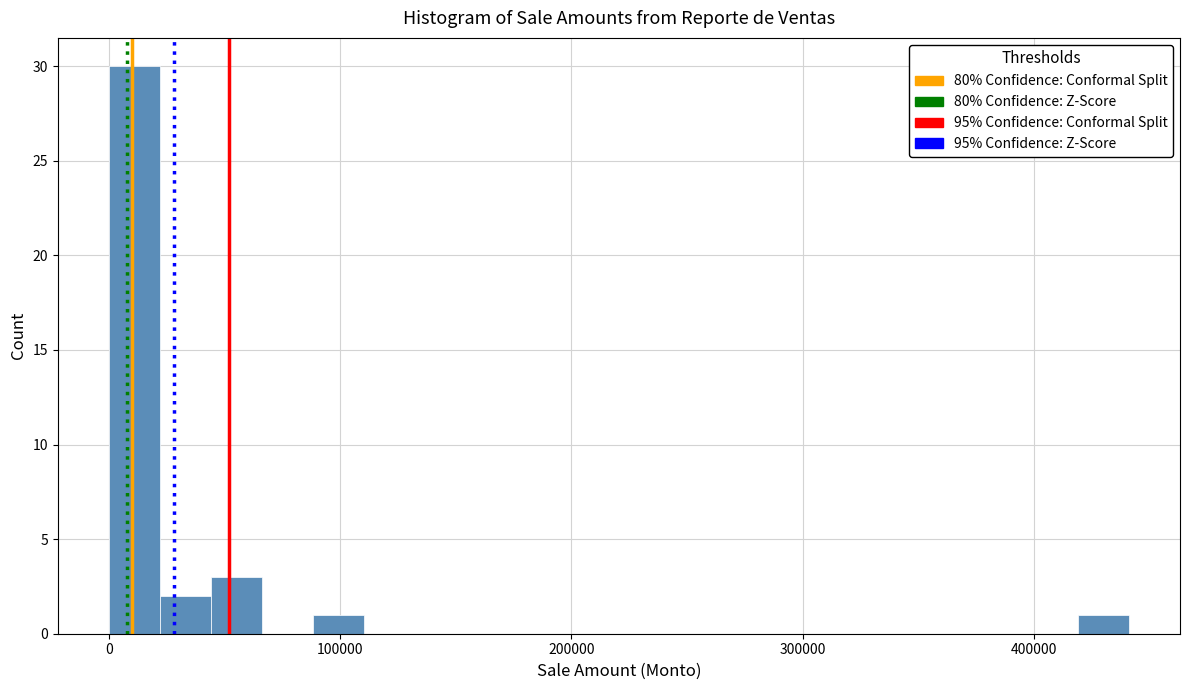

Around what value on the x-axis is the tallest bar? Give the approximate position of its centre, as read against the axis.

10000